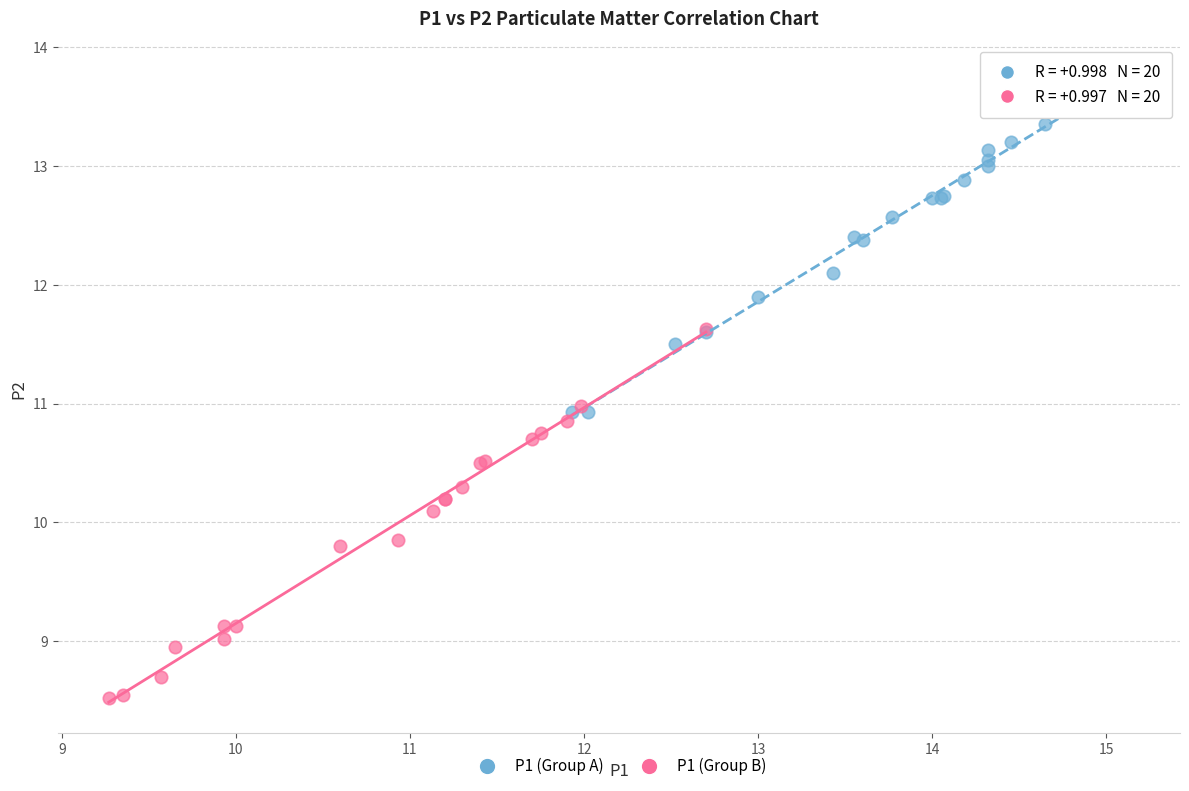

Which series contains the lowest Y value?

P1 (Group B)